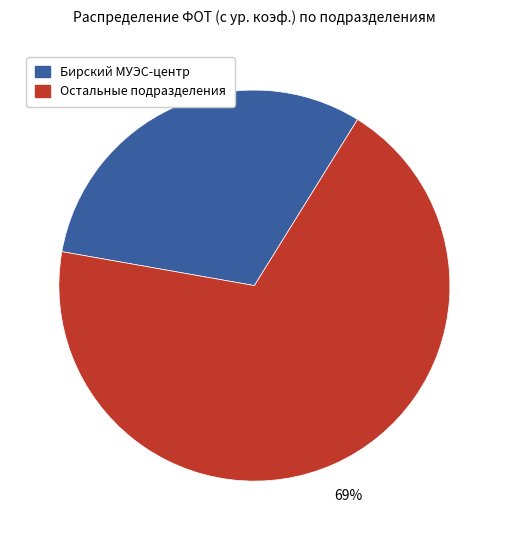

To the nearest percent, what is the difference between the largest and smallest slice percentages?

38%